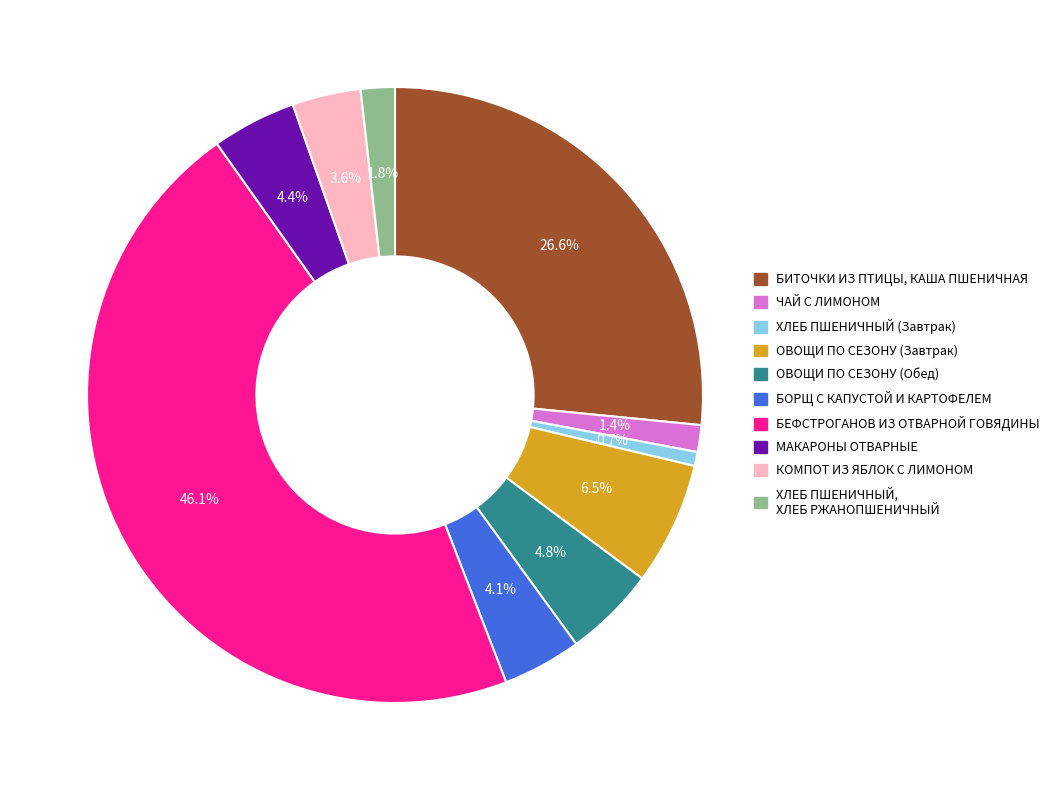

Rank the categories by value from lowest to highest.

ХЛЕБ ПШЕНИЧНЫЙ (Завтрак), ЧАЙ С ЛИМОНОМ, ХЛЕБ ПШЕНИЧНЫЙ, ХЛЕБ РЖАНОПШЕНИЧНЫЙ, КОМПОТ ИЗ ЯБЛОК С ЛИМОНОМ, БОРЩ С КАПУСТОЙ И КАРТОФЕЛЕМ, МАКАРОНЫ ОТВАРНЫЕ, ОВОЩИ ПО СЕЗОНУ (Обед), ОВОЩИ ПО СЕЗОНУ (Завтрак), БИТОЧКИ ИЗ ПТИЦЫ, КАША ПШЕНИЧНАЯ, БЕФСТРОГАНОВ ИЗ ОТВАРНОЙ ГОВЯДИНЫ